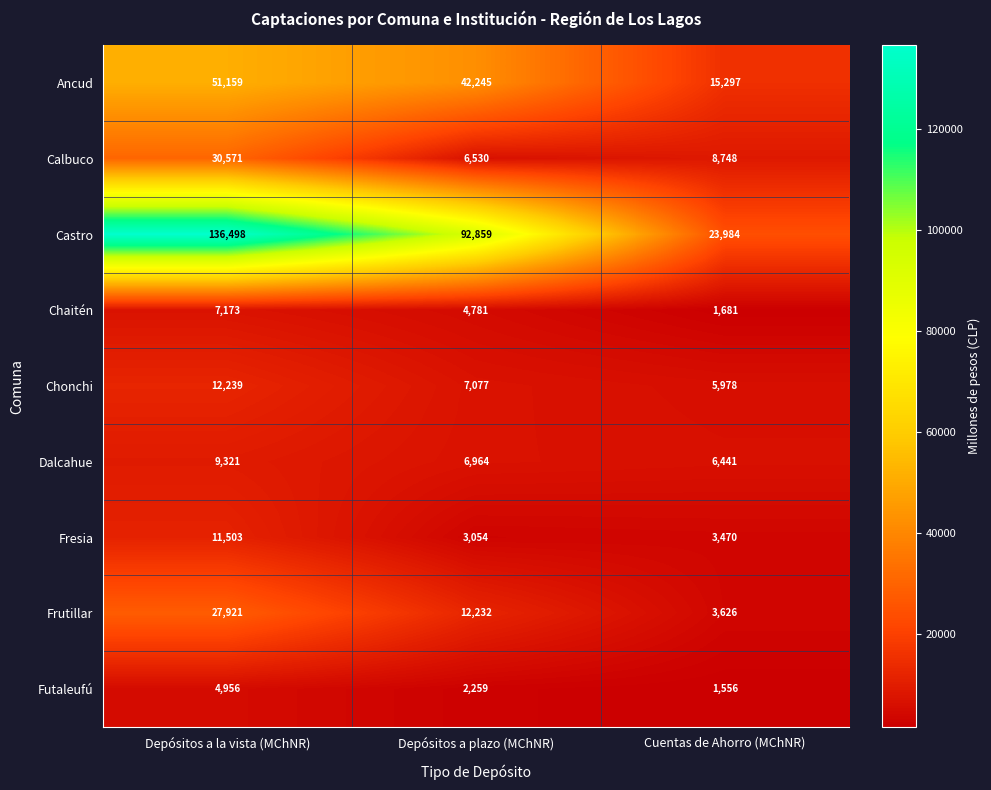

At Depósitos a plazo (MChNR), list the series in order from largest to smallest.

Castro, Ancud, Frutillar, Chonchi, Dalcahue, Calbuco, Chaitén, Fresia, Futaleufú